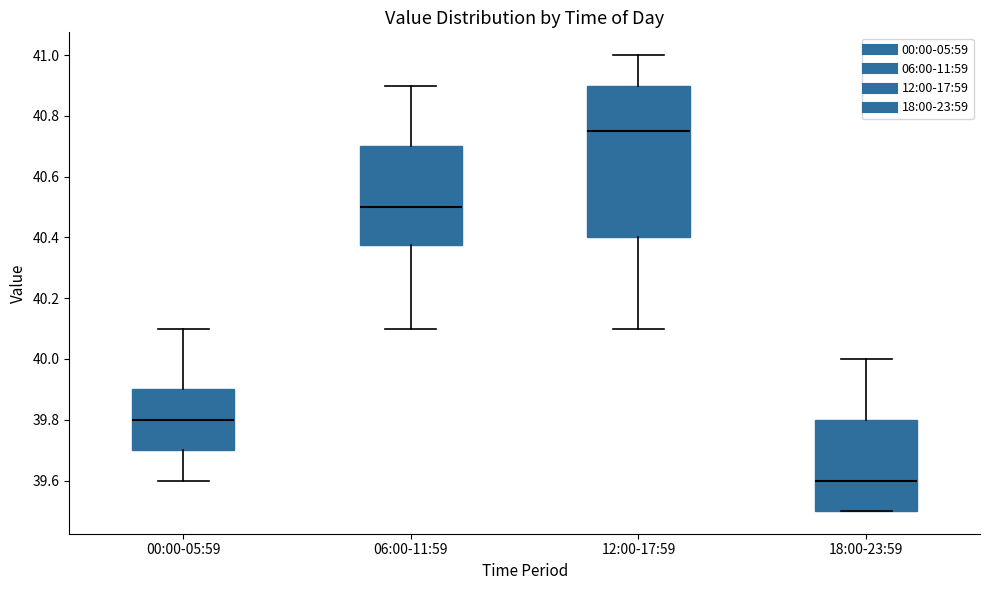

Where is the lower edge of the box for 06:00-11:59 on the y-axis? The values are not printed on the chart, so give them approximately, as read against the axis.

40.38